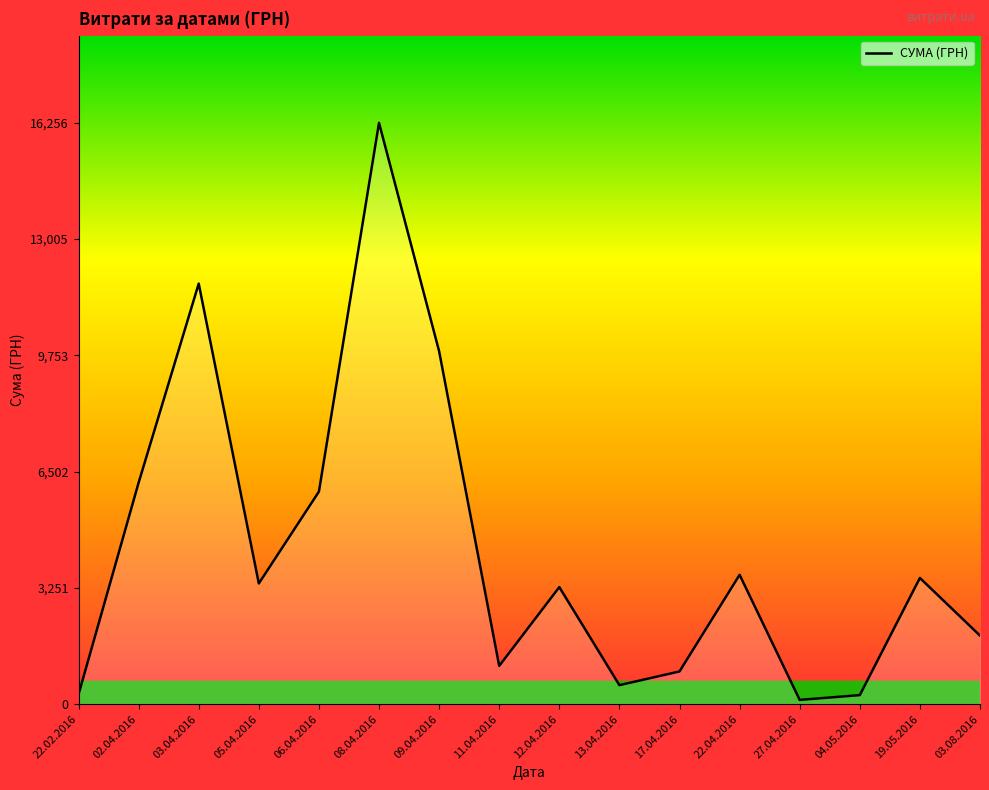

What position from the right is 04.05.2016?

3